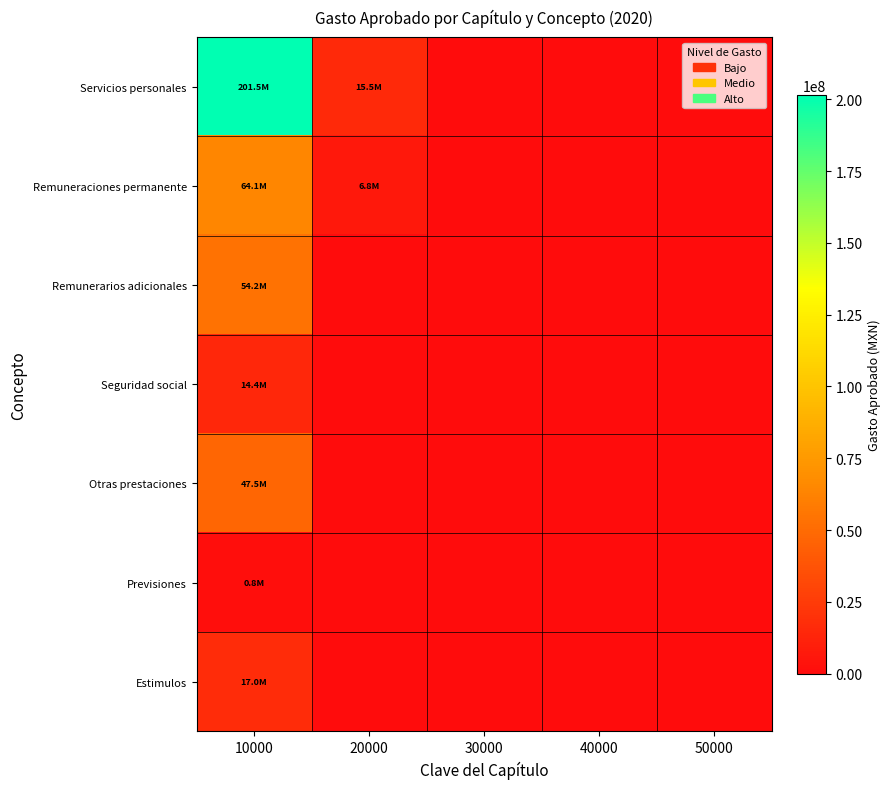

Between 40000 and 50000, which is larger?

40000